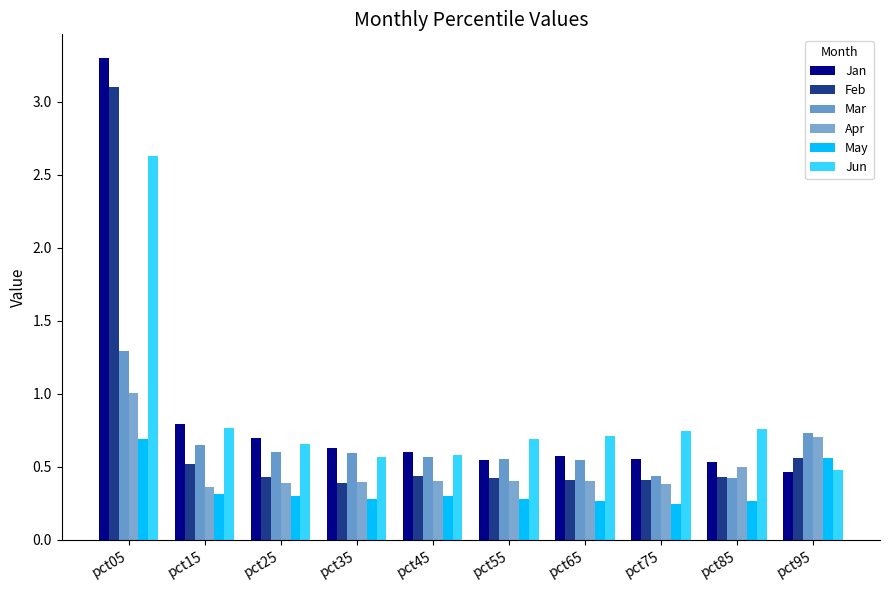

What is the smallest value displayed?

0.2